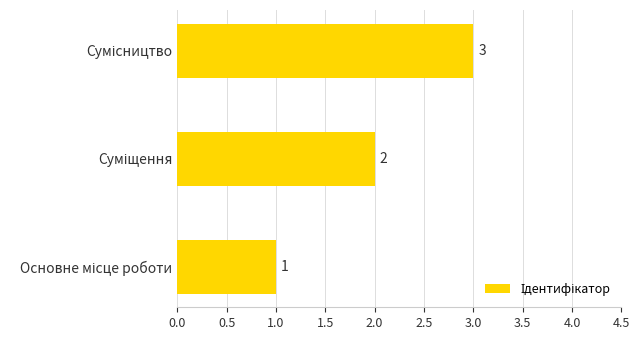

Count the values in the range 1 to 3.

3